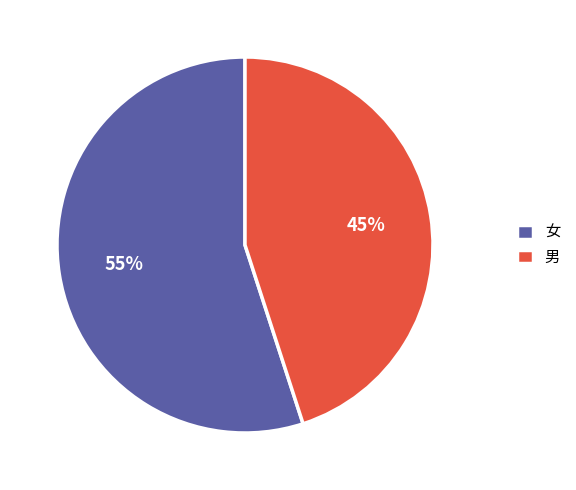

Do 男 and 女 together represent more than half of the pie?

Yes